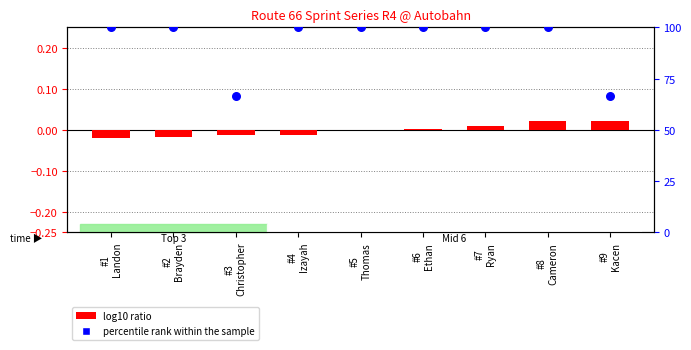

What are all the series names shown in the legend?

log10 ratio, percentile rank within the sample